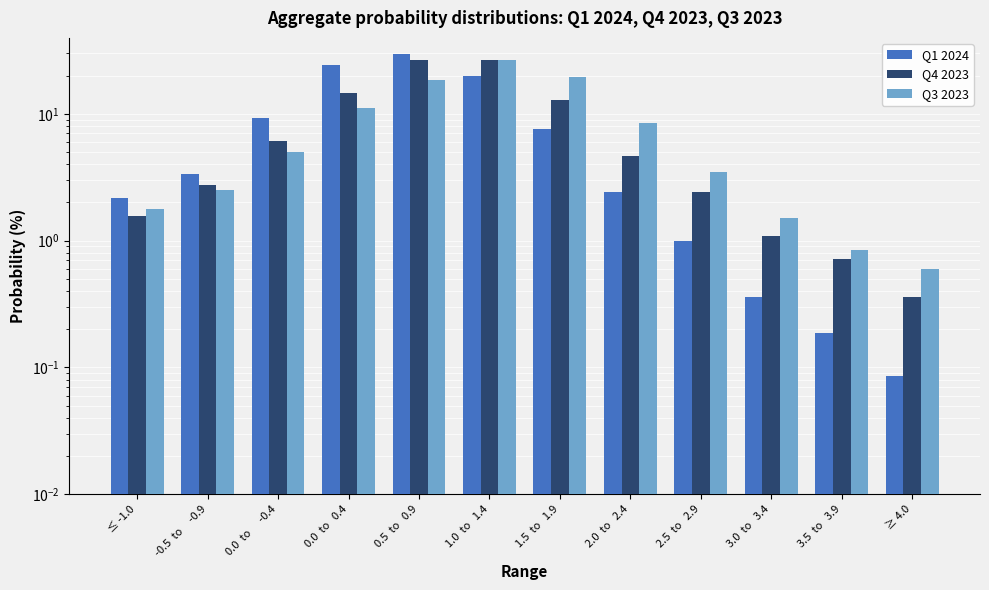

What is the minimum value shown in the chart?

0.1